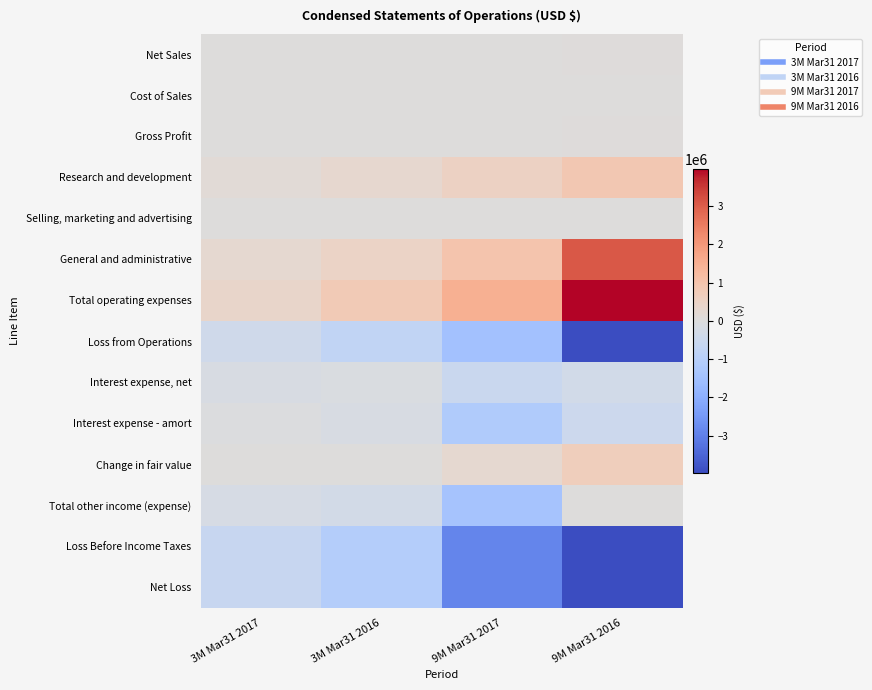

What is the total value across all series at 3M Mar31 2016?

-1858427